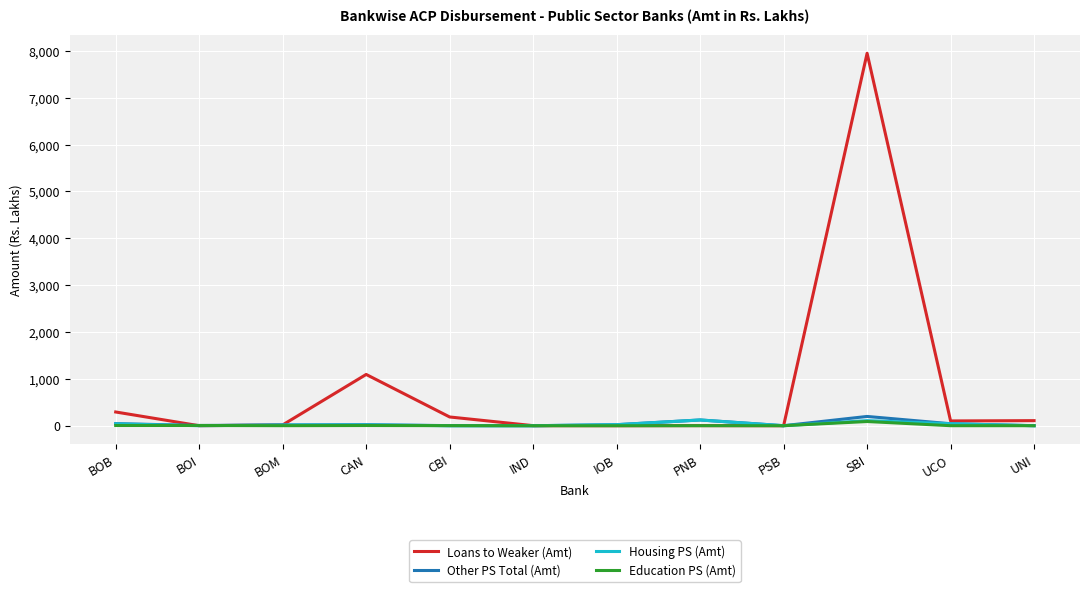

What is the maximum value for Other PS Total (Amt)?

197.8